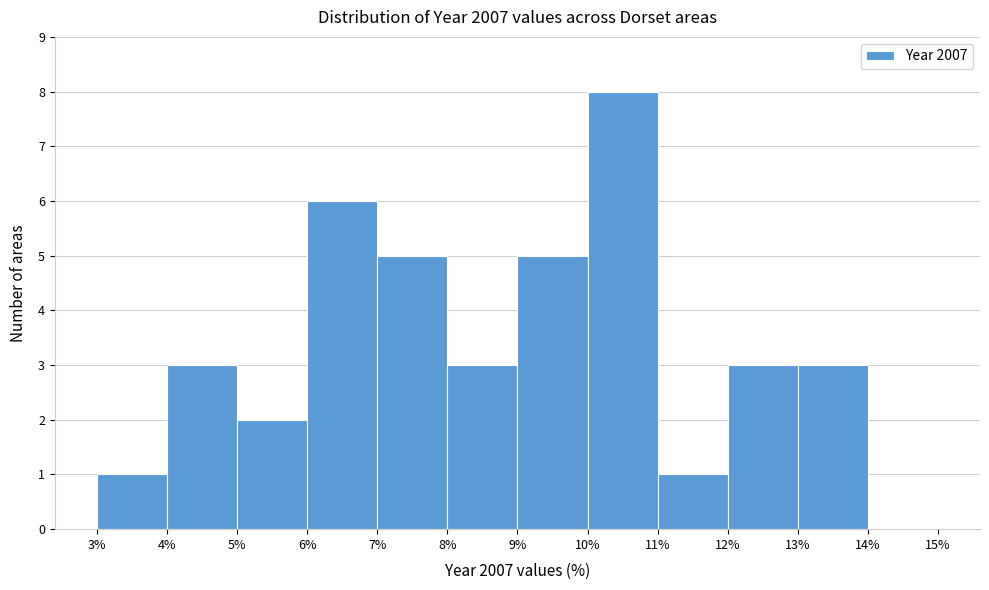

Reading left to right, list every bar in this chart as the range it spans on the x-axis followed by its height. The values are not printed on the chart, so give them approximately, as read against the axis.

3% to 4%: 1
4% to 5%: 3
5% to 6%: 2
6% to 7%: 6
7% to 8%: 5
8% to 9%: 3
9% to 10%: 5
10% to 11%: 8
11% to 12%: 1
12% to 13%: 3
13% to 14%: 3
14% to 15%: 0